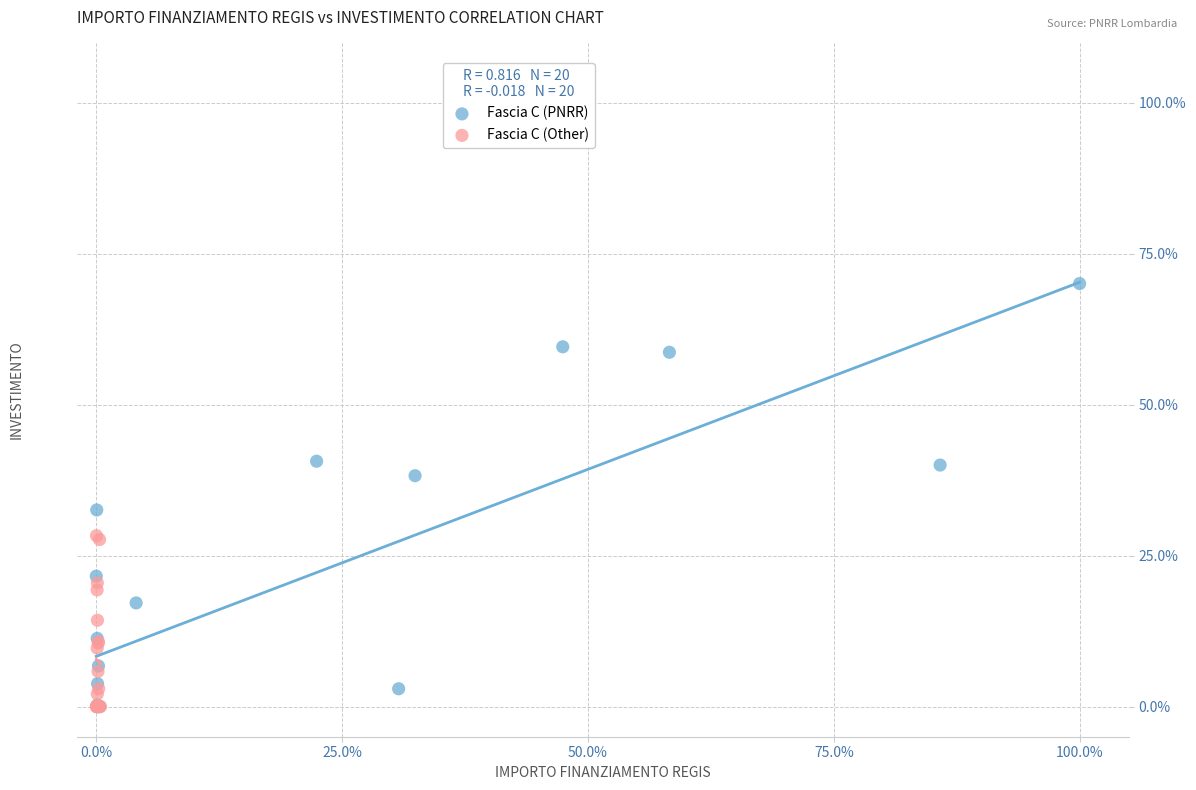

Which series has the largest Y range (max minus min)?

Fascia C (PNRR)